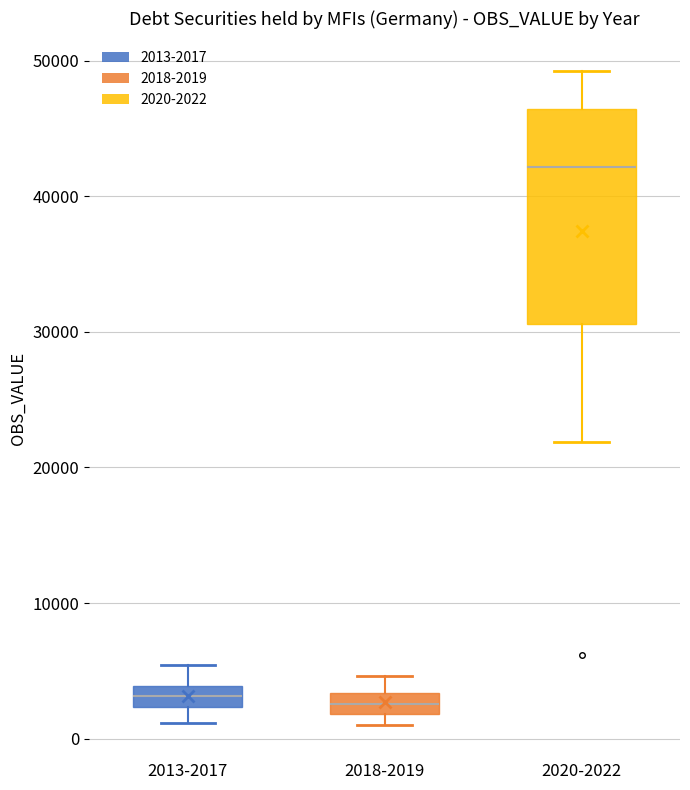

Comparing the boxes themselves (not the whiskers), which one is the tallest?

2020-2022